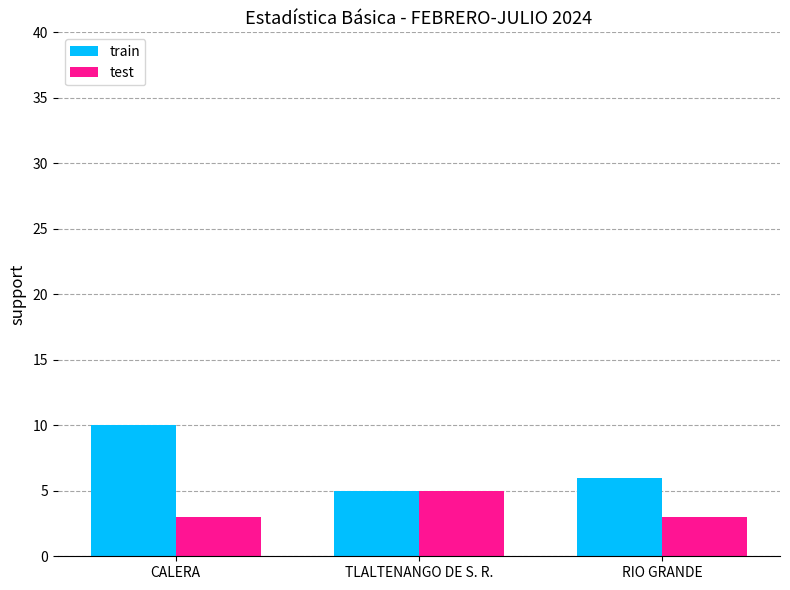

Reading left to right, extract all data points from this chart.

train: CALERA=10	TLALTENANGO DE S. R.=5	RIO GRANDE=6
test: CALERA=3	TLALTENANGO DE S. R.=5	RIO GRANDE=3